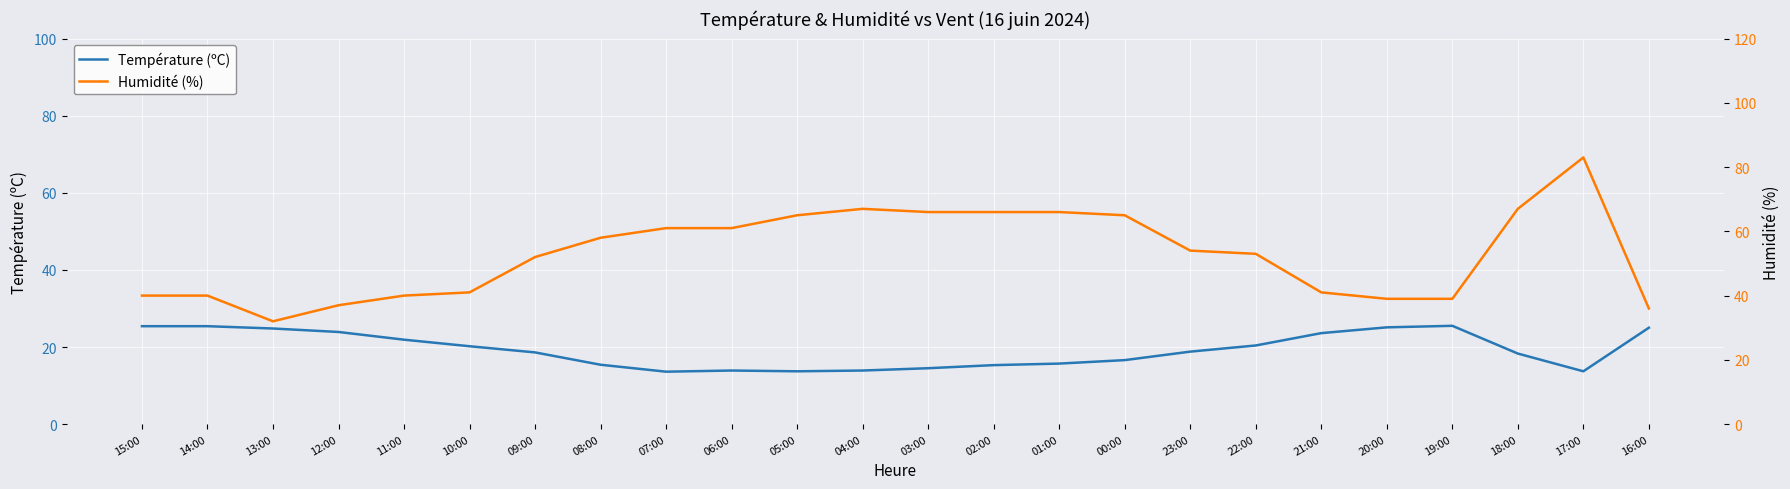

List the series in order of their peak value, lowest first.

Température (ºC), Humidité (%)